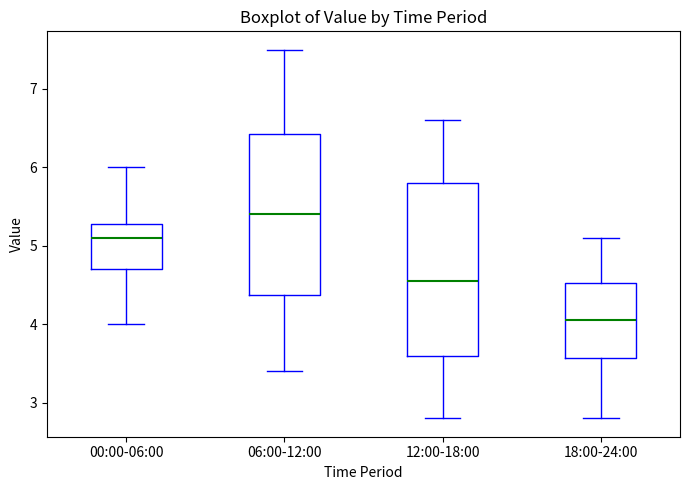

Which box has the highest median line?

06:00-12:00